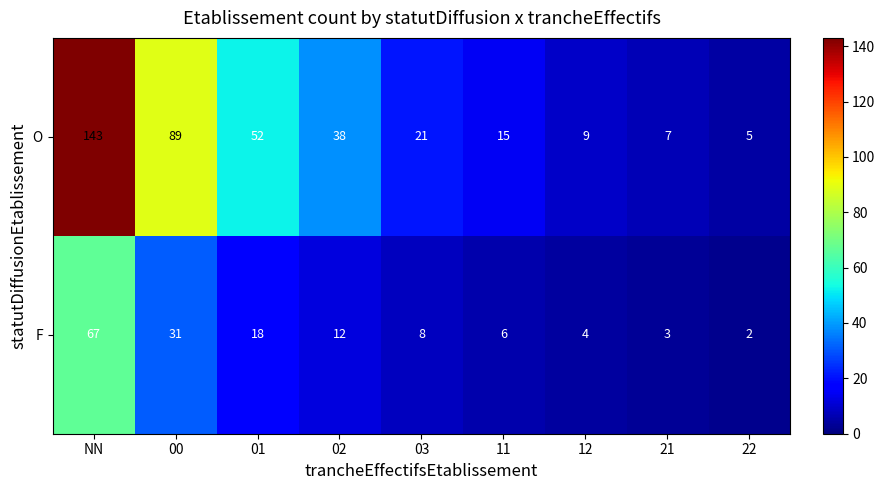

The F series shows 9 at 11. True or false?

False